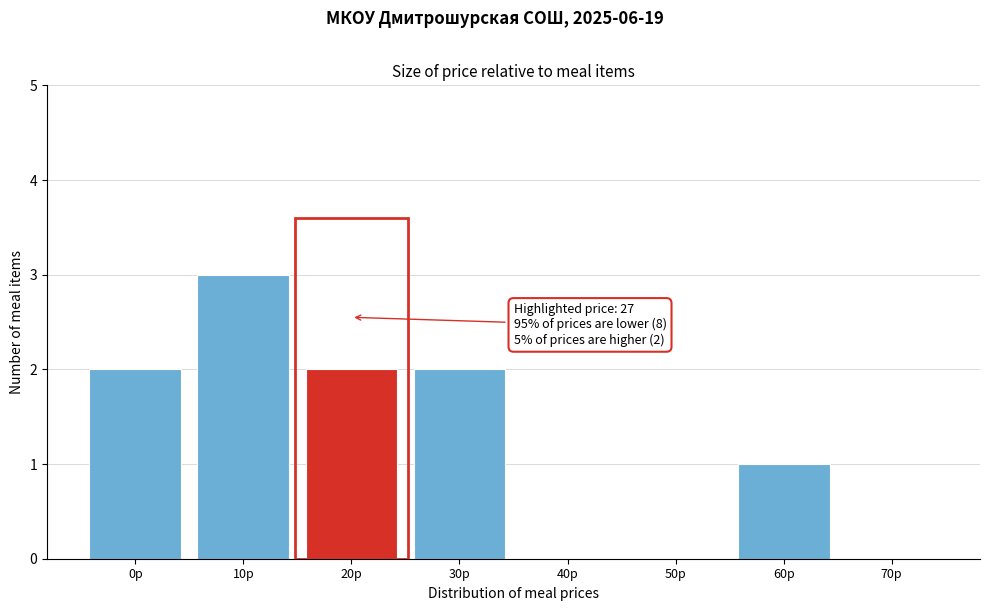

Reading right to left, extract all data points from this chart.

70р=0	60р=1	50р=0	40р=0	30р=2	20р=2	10р=3	0р=2